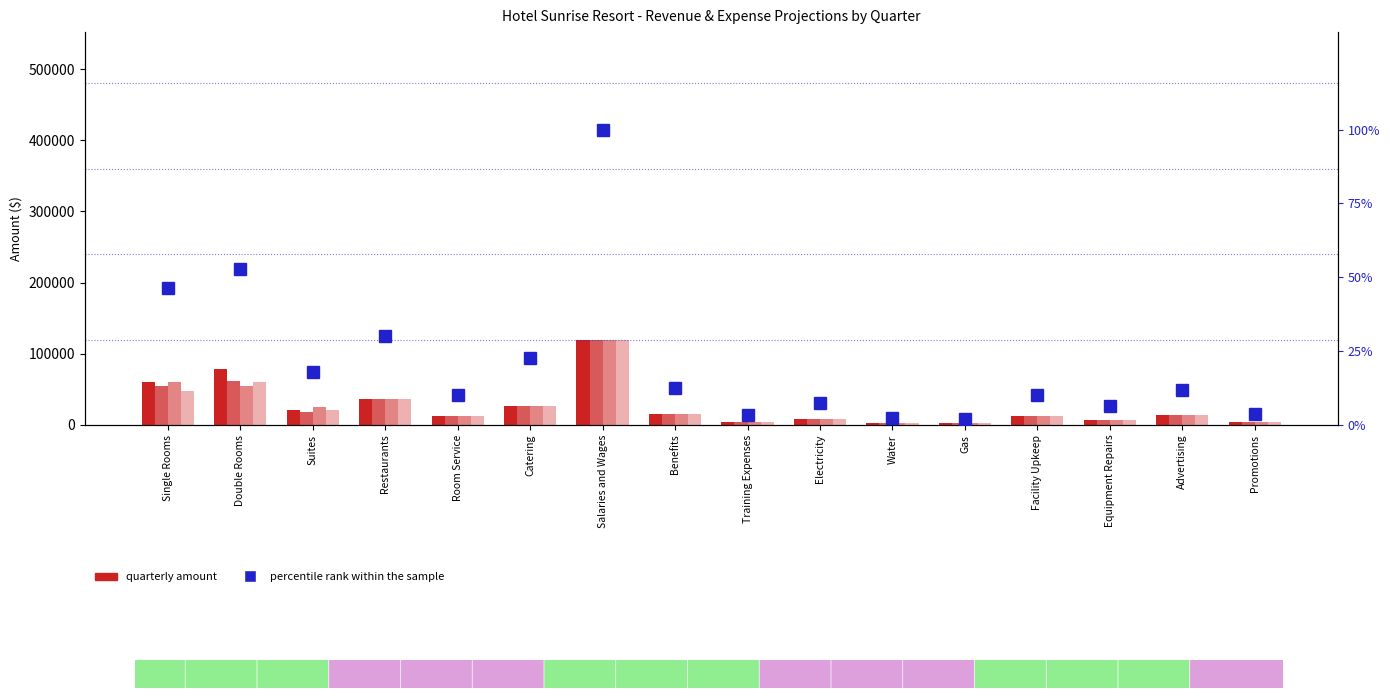

Reading left to right, list all the values displayed in this chart.

Q1 Total: 60000.0	78000.0	21000.0	36000.0	12000.0	27000.0	120000.0	15000.0	4000.0	9000.0	3000.0	2400.0	12000.0	7500.0	14000.0	4250.0
Q2 Total: 55000.0	61000.0	18500.0	36000.0	12000.0	27000.0	120000.0	15000.0	4000.0	9000.0	3000.0	2400.0	12000.0	7500.0	14000.0	4250.0
Q3 Total: 60000.0	54154.0	25000.0	36000.0	12000.0	27000.0	120000.0	15000.0	4000.0	9000.0	3000.0	2400.0	12000.0	7500.0	14000.0	4250.0
Q4 Total: 47000.0	60678.0	21500.0	36000.0	12000.0	27000.0	120000.0	15000.0	4000.0	9000.0	3000.0	2400.0	12000.0	7500.0	14000.0	4250.0
percentile rank within the sample: 46.2	52.9	17.9	30.0	10.0	22.5	100.0	12.5	3.3	7.5	2.5	2.0	10.0	6.2	11.7	3.5